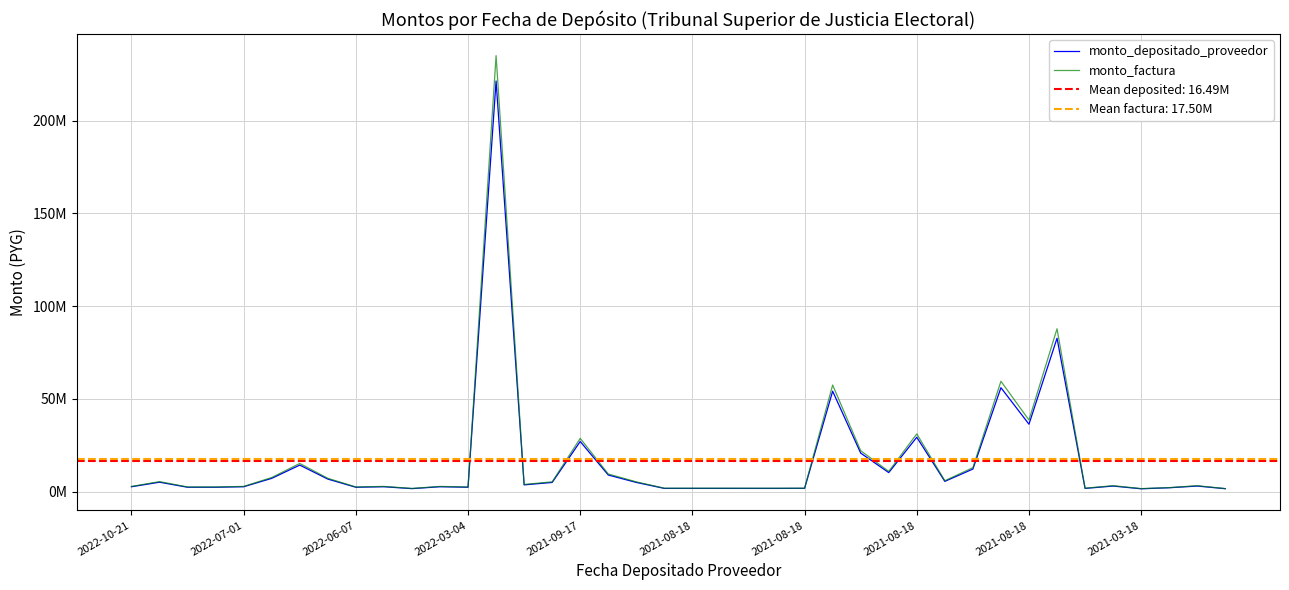

Rank the series at 10 from highest to lowest value.

monto_factura, monto_depositado_proveedor